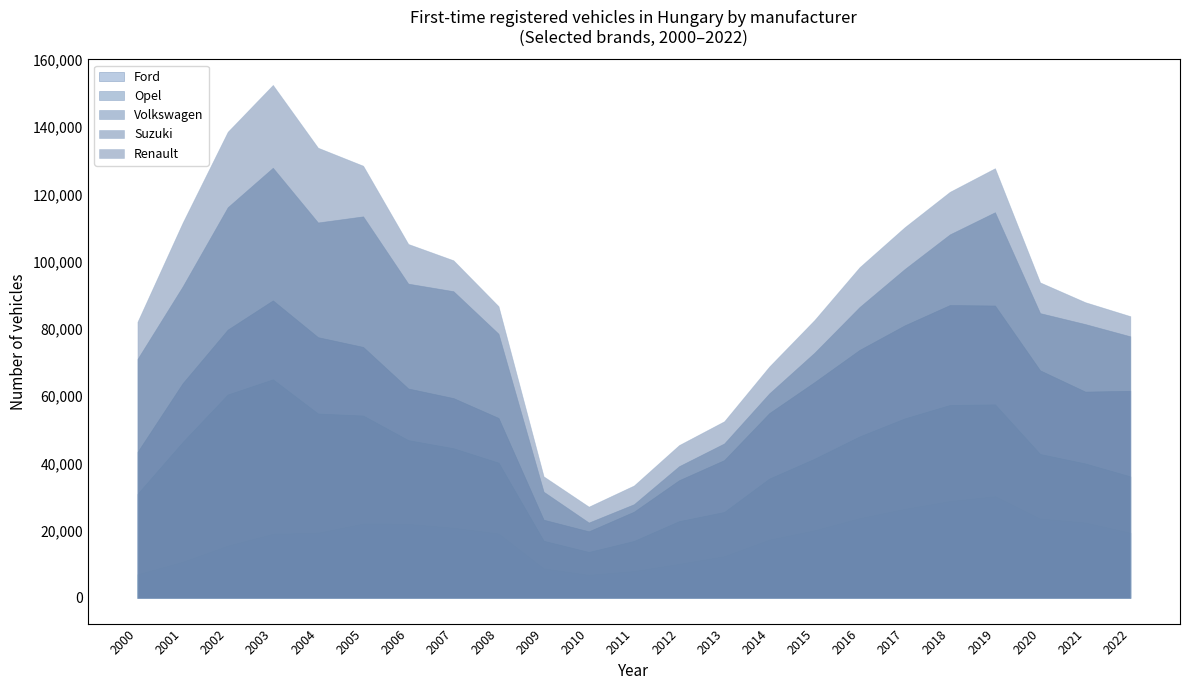

At how many categories does at least one series exceed 30803?

22